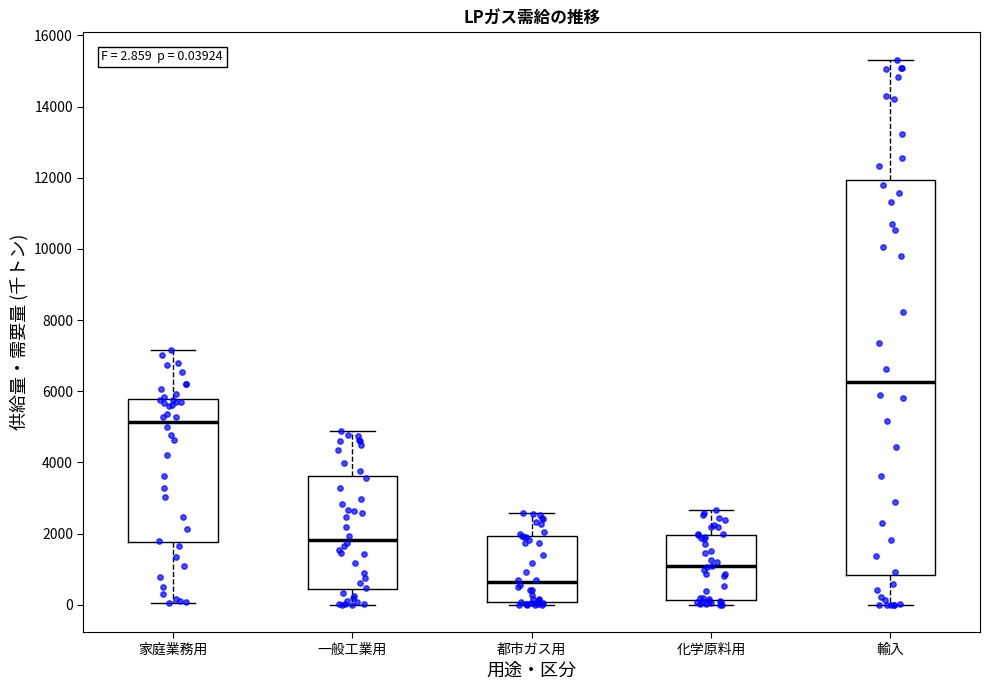

Which box is the tallest, from its lower edge to its upper edge?

輸入